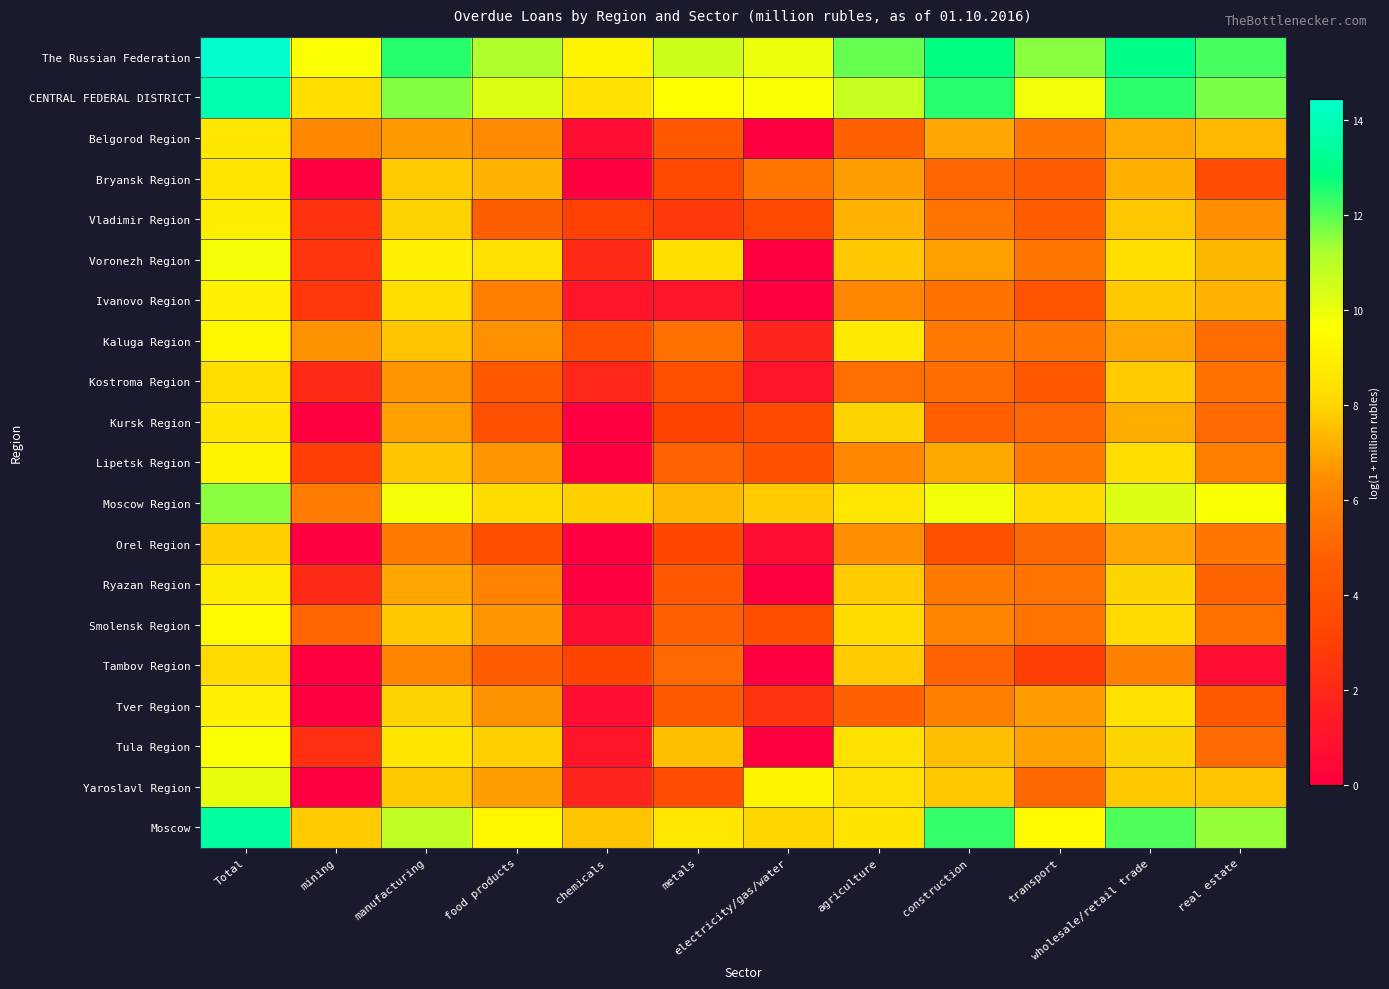

Reading left to right, what are all the values shown in this chart?

The Russian Federation: Total=14.4	mining=9.7	manufacturing=12.5	food products=11.2	chemicals=9.2	metals=10.6	electricity/gas/water=10.0	agriculture=11.9	construction=12.9	transport=11.5	wholesale/retail trade=13.1	real estate=12.2
CENTRAL FEDERAL DISTRICT: Total=13.8	mining=8.3	manufacturing=11.6	food products=10.3	chemicals=8.5	metals=9.6	electricity/gas/water=9.7	agriculture=10.7	construction=12.5	transport=9.9	wholesale/retail trade=12.4	real estate=11.7
Belgorod Region: Total=8.7	mining=6.3	manufacturing=6.8	food products=6.3	chemicals=0.7	metals=4.3	electricity/gas/water=0.0	agriculture=4.8	construction=7.0	transport=5.6	wholesale/retail trade=7.1	real estate=7.4
Bryansk Region: Total=8.6	mining=0.0	manufacturing=7.8	food products=7.2	chemicals=0.0	metals=3.5	electricity/gas/water=5.6	agriculture=6.8	construction=5.0	transport=4.6	wholesale/retail trade=7.2	real estate=3.7
Vladimir Region: Total=9.0	mining=2.4	manufacturing=7.9	food products=4.8	chemicals=3.0	metals=2.7	electricity/gas/water=3.4	agriculture=7.2	construction=5.6	transport=4.7	wholesale/retail trade=7.7	real estate=6.5
Voronezh Region: Total=9.8	mining=2.6	manufacturing=9.1	food products=8.4	chemicals=2.1	metals=8.4	electricity/gas/water=0.0	agriculture=7.7	construction=6.9	transport=5.6	wholesale/retail trade=8.4	real estate=7.4
Ivanovo Region: Total=9.1	mining=2.6	manufacturing=8.3	food products=6.0	chemicals=1.1	metals=1.1	electricity/gas/water=0.0	agriculture=6.2	construction=5.5	transport=4.1	wholesale/retail trade=7.7	real estate=7.2
Kaluga Region: Total=9.3	mining=6.6	manufacturing=7.6	food products=6.5	chemicals=3.7	metals=5.4	electricity/gas/water=1.8	agriculture=8.8	construction=5.8	transport=5.6	wholesale/retail trade=7.0	real estate=5.2
Kostroma Region: Total=8.3	mining=2.1	manufacturing=6.6	food products=4.4	chemicals=1.9	metals=3.9	electricity/gas/water=1.1	agriculture=5.4	construction=5.2	transport=4.4	wholesale/retail trade=7.8	real estate=5.5
Kursk Region: Total=8.6	mining=0.0	manufacturing=6.8	food products=3.9	chemicals=0.0	metals=3.1	electricity/gas/water=3.5	agriculture=7.9	construction=4.8	transport=5.0	wholesale/retail trade=7.1	real estate=5.2
Lipetsk Region: Total=9.2	mining=2.9	manufacturing=7.6	food products=6.7	chemicals=0.0	metals=4.9	electricity/gas/water=4.0	agriculture=6.3	construction=7.0	transport=5.8	wholesale/retail trade=8.3	real estate=5.9
Moscow Region: Total=11.5	mining=5.8	manufacturing=9.8	food products=8.2	chemicals=7.9	metals=7.4	electricity/gas/water=7.8	agriculture=8.7	construction=9.9	transport=8.2	wholesale/retail trade=10.3	real estate=9.7
Orel Region: Total=7.9	mining=0.0	manufacturing=5.8	food products=3.8	chemicals=0.0	metals=3.4	electricity/gas/water=0.7	agriculture=6.5	construction=3.9	transport=5.1	wholesale/retail trade=7.0	real estate=5.6
Ryazan Region: Total=8.9	mining=2.1	manufacturing=7.0	food products=6.1	chemicals=0.0	metals=4.3	electricity/gas/water=0.0	agriculture=7.8	construction=5.8	transport=5.6	wholesale/retail trade=8.0	real estate=5.0
Smolensk Region: Total=9.4	mining=5.1	manufacturing=7.7	food products=6.6	chemicals=0.7	metals=4.8	electricity/gas/water=3.8	agriculture=8.2	construction=6.2	transport=5.6	wholesale/retail trade=8.2	real estate=5.4
Tambov Region: Total=8.2	mining=0.0	manufacturing=6.2	food products=4.6	chemicals=3.2	metals=5.1	electricity/gas/water=0.0	agriculture=7.8	construction=4.9	transport=2.9	wholesale/retail trade=6.1	real estate=0.7
Tver Region: Total=9.1	mining=0.0	manufacturing=7.9	food products=6.6	chemicals=0.7	metals=4.5	electricity/gas/water=2.5	agriculture=4.9	construction=6.0	transport=6.8	wholesale/retail trade=8.5	real estate=4.4
Tula Region: Total=9.7	mining=2.3	manufacturing=8.6	food products=7.9	chemicals=1.1	metals=7.5	electricity/gas/water=0.0	agriculture=8.4	construction=7.5	transport=6.9	wholesale/retail trade=8.0	real estate=5.2
Yaroslavl Region: Total=10.1	mining=0.0	manufacturing=7.7	food products=6.8	chemicals=1.8	metals=3.7	electricity/gas/water=9.2	agriculture=8.4	construction=7.7	transport=5.1	wholesale/retail trade=7.7	real estate=7.6
Moscow: Total=13.5	mining=7.8	manufacturing=10.8	food products=9.3	chemicals=7.6	metals=8.7	electricity/gas/water=8.0	agriculture=8.5	construction=12.3	transport=9.4	wholesale/retail trade=12.1	real estate=11.4